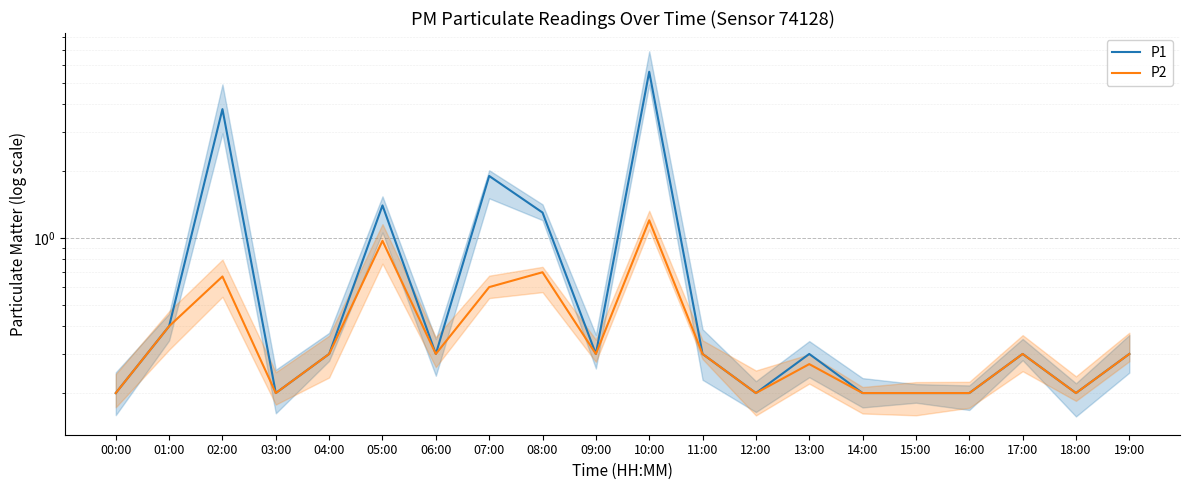

What is the value of the P2 point at the 3rd from the left?

0.7